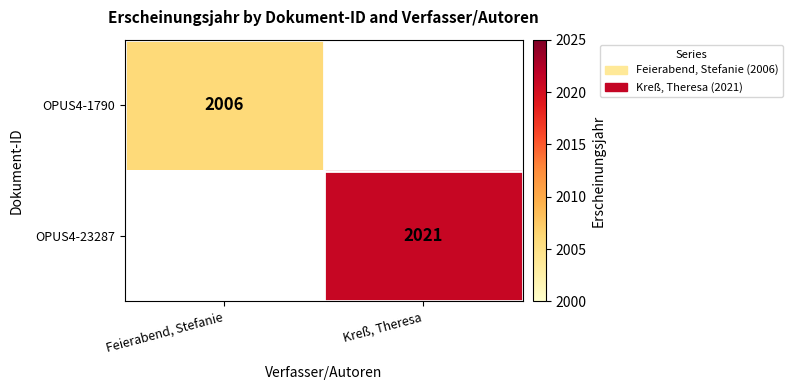

Between Feierabend, Stefanie and Kreß, Theresa, which is larger?

Kreß, Theresa